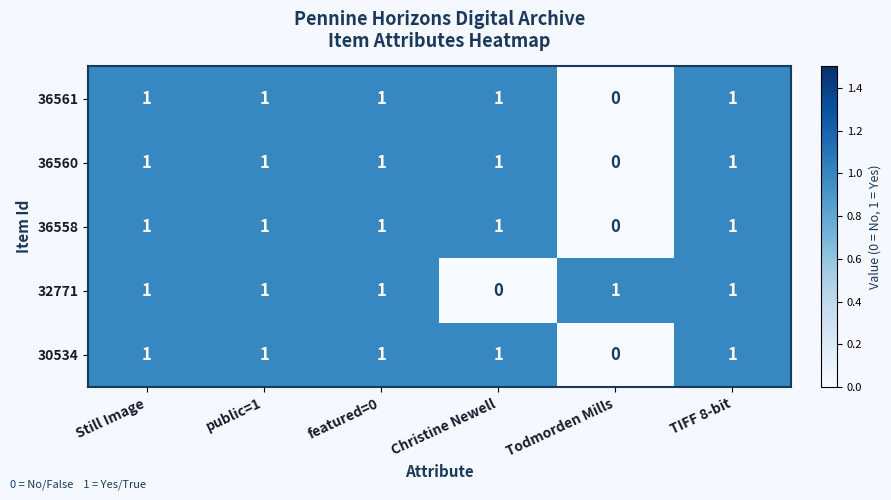

What is the total value across all series at Still Image?

5